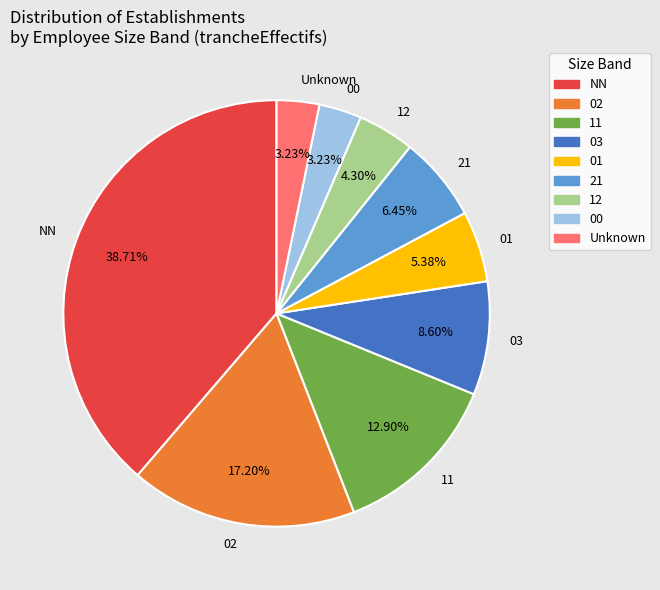

What is the largest slice in the pie chart?

NN